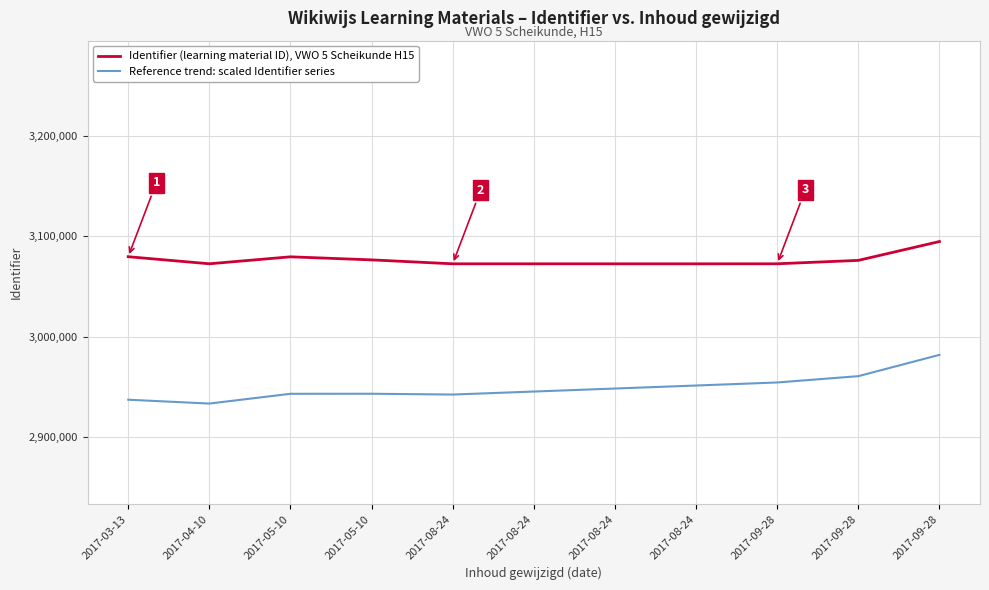

At which category does Identifier (learning material ID), VWO 5 Scheikunde H15 reach its first local valley?

2017-04-10